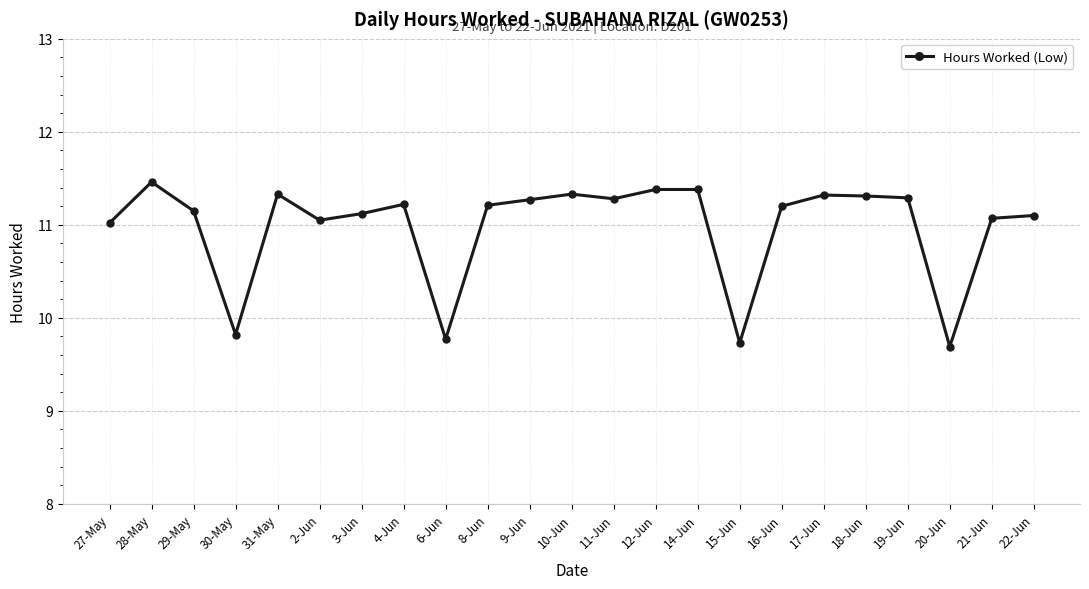

What is the smallest value displayed?

9.7